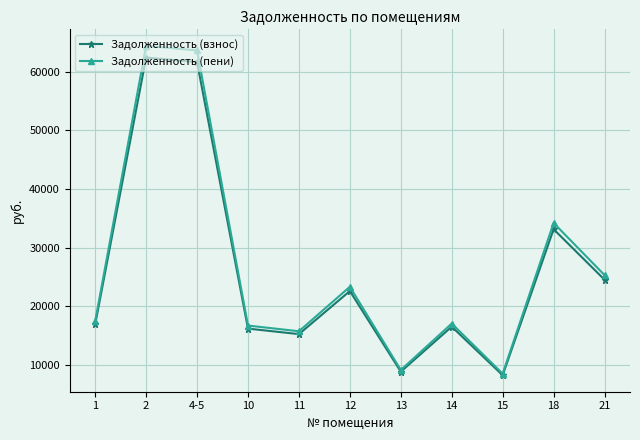

Rank the series by their average value, from lowest to highest.

Задолженность (взнос), Задолженность (пени)